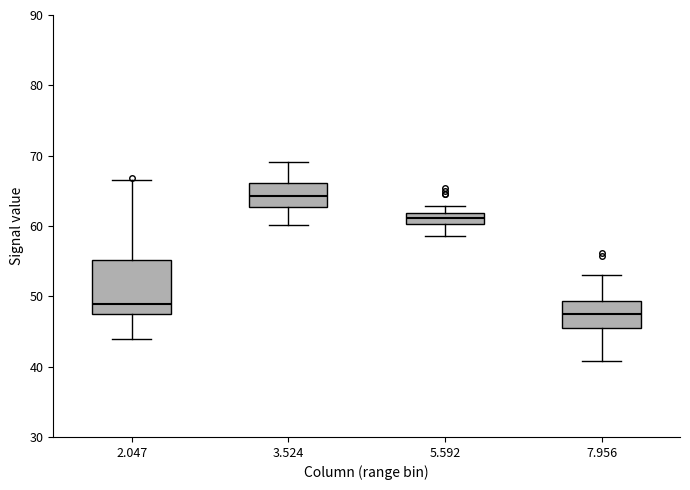

Reading left to right, transcribe this box plot: for each box, give where its median line is, the range the box spans, and where its two whiskers end, as read against the y-axis. The values are not printed on the chart, so give them approximately, as read against the axis.

2.047: median 49, box 47 to 55, whiskers 44 to 67
3.524: median 64, box 63 to 66, whiskers 60 to 69
5.592: median 61, box 60 to 62, whiskers 59 to 63
7.956: median 48, box 46 to 49, whiskers 41 to 53